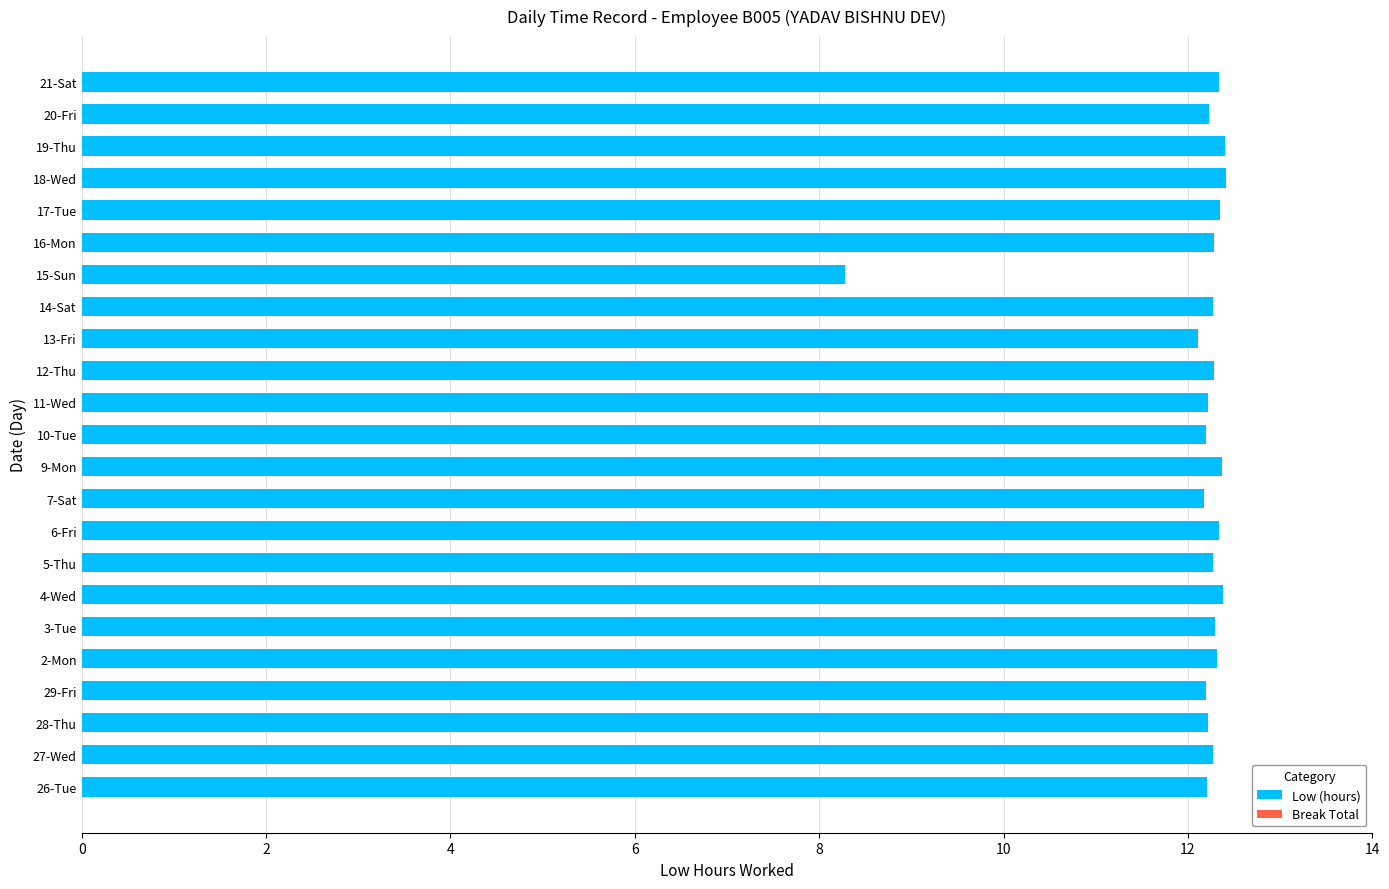

Where is the data nearest to the value 10?

15-Sun